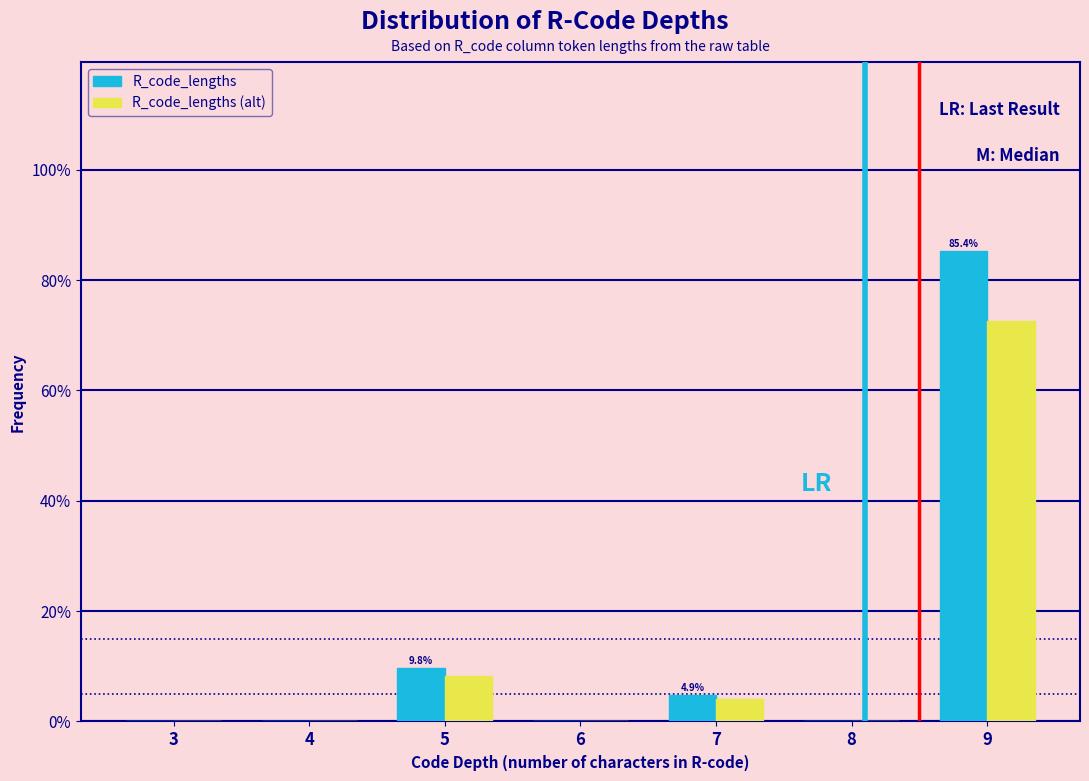

Reading right to left, list all the values displayed in this chart.

R_code_lengths: 9=85.4	8=0.0	7=4.9	6=0.0	5=9.8	4=0.0	3=0.0
R_code_lengths (alt): 9=72.6	8=0.0	7=4.1	6=0.0	5=8.3	4=0.0	3=0.0